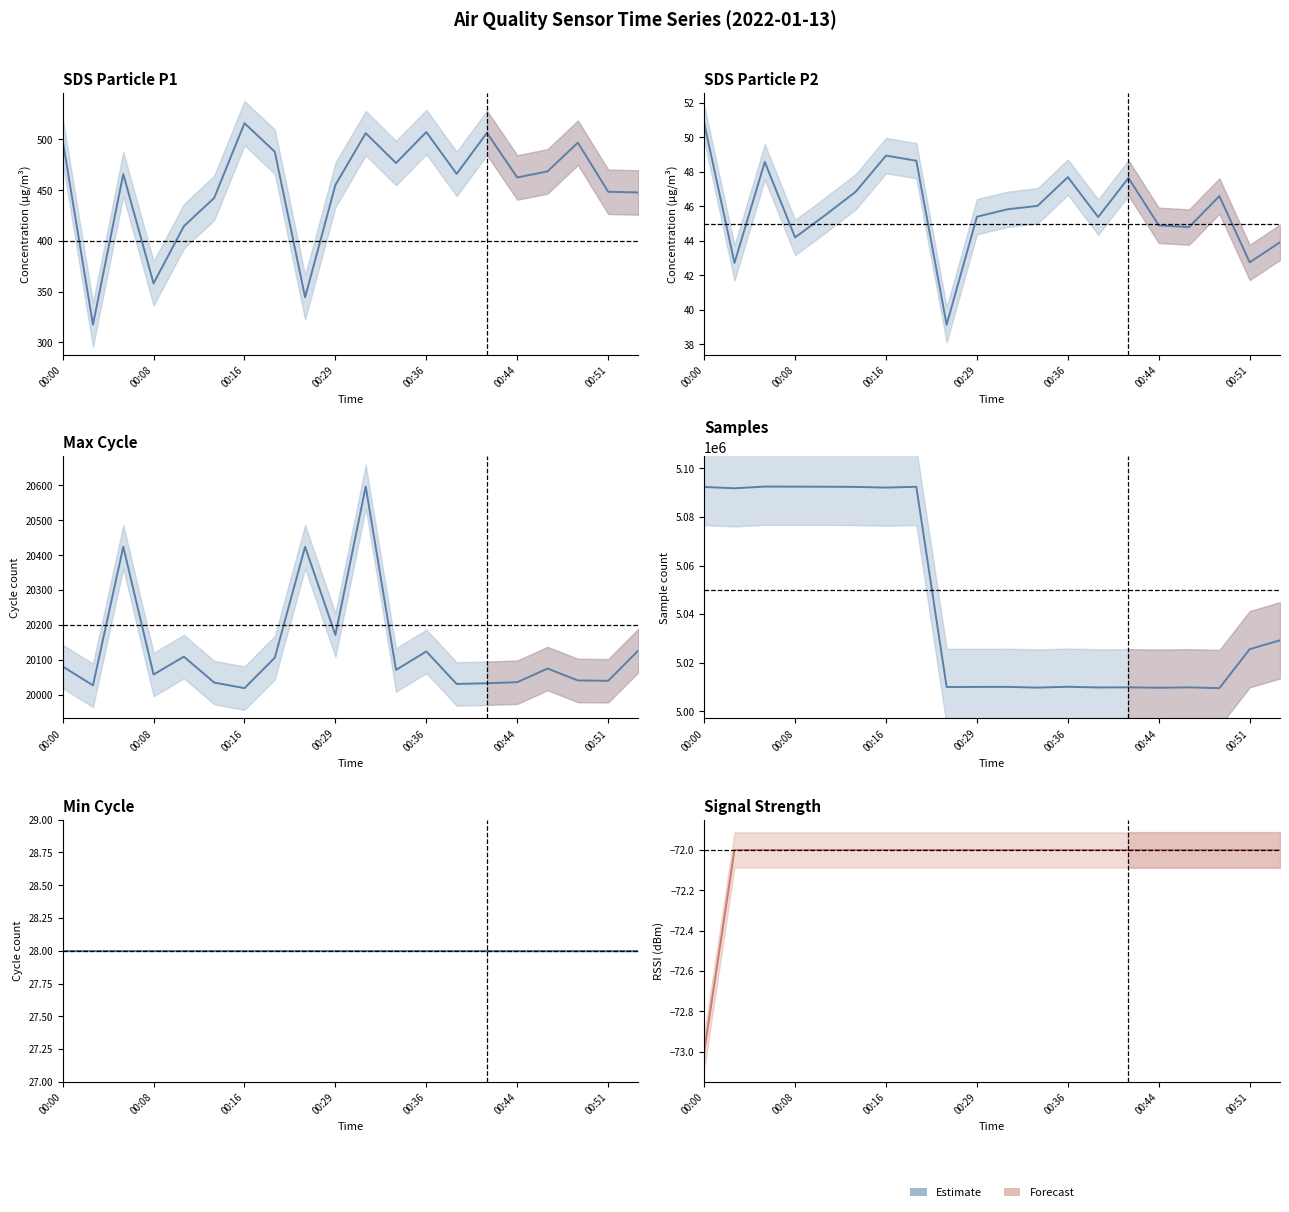

What position from the left is 00:36?

5